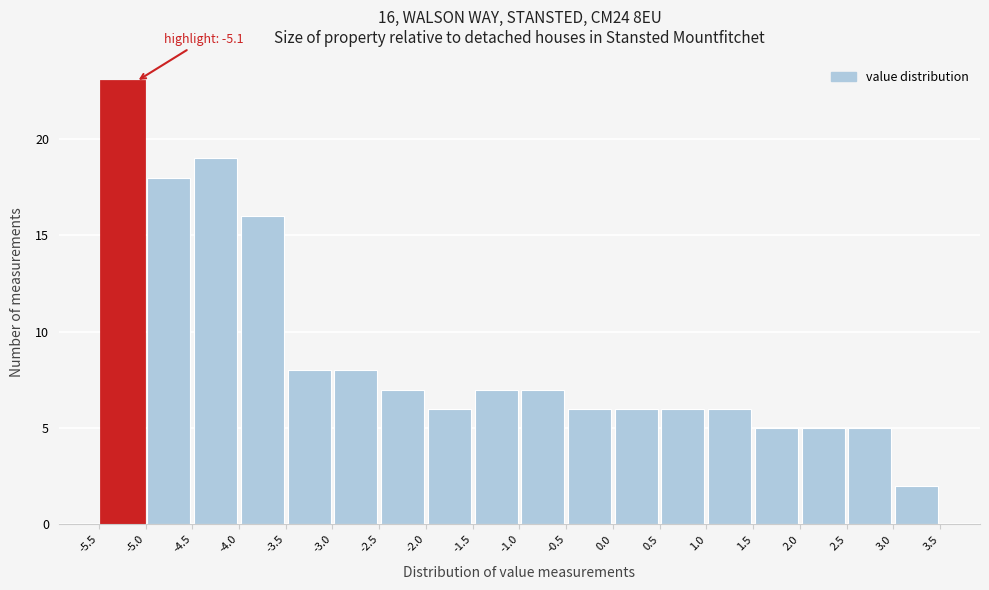

Over which range of the x-axis is the bar tallest?

-5.5 to -5.0